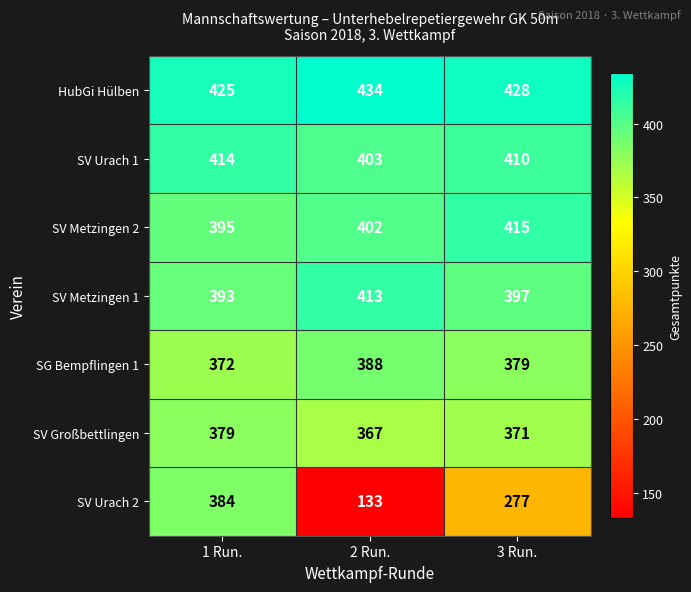

List the series in order of their peak value, lowest first.

SV Großbettlingen, SV Urach 2, SG Bempflingen 1, SV Metzingen 1, SV Urach 1, SV Metzingen 2, HubGi Hülben